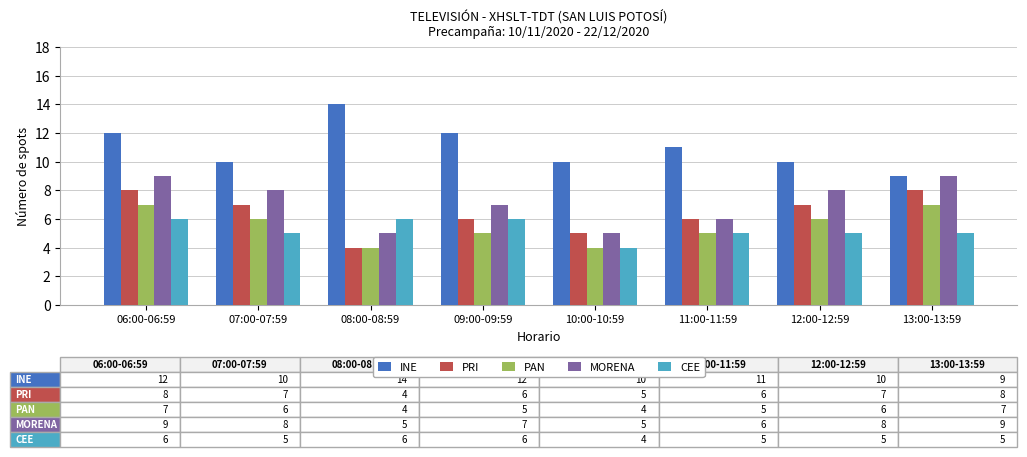

What is the label of the 3rd bar from the right?

11:00-11:59